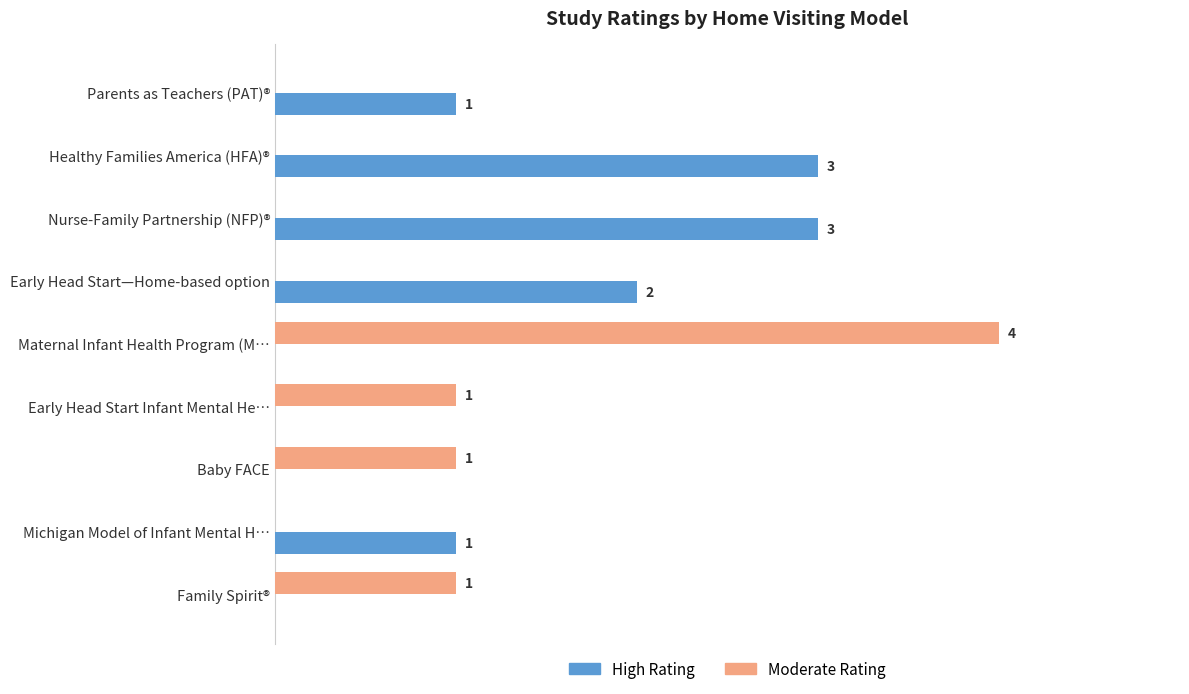

Between Nurse-Family Partnership (NFP)® and Baby FACE, which series saw the biggest shift?

High Rating